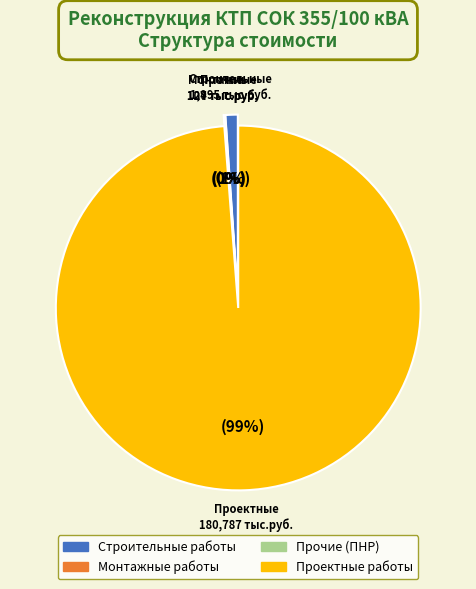

The Строительные работы slice represents 9% of the pie. True or false?

False